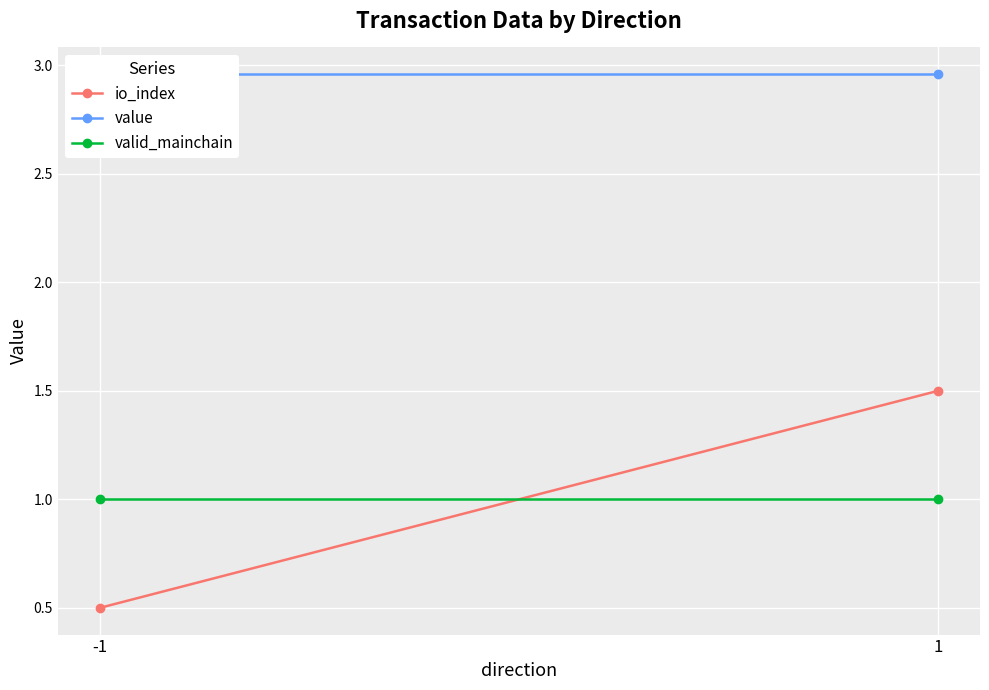

The valid_mainchain series shows 1.0 at 1. True or false?

True